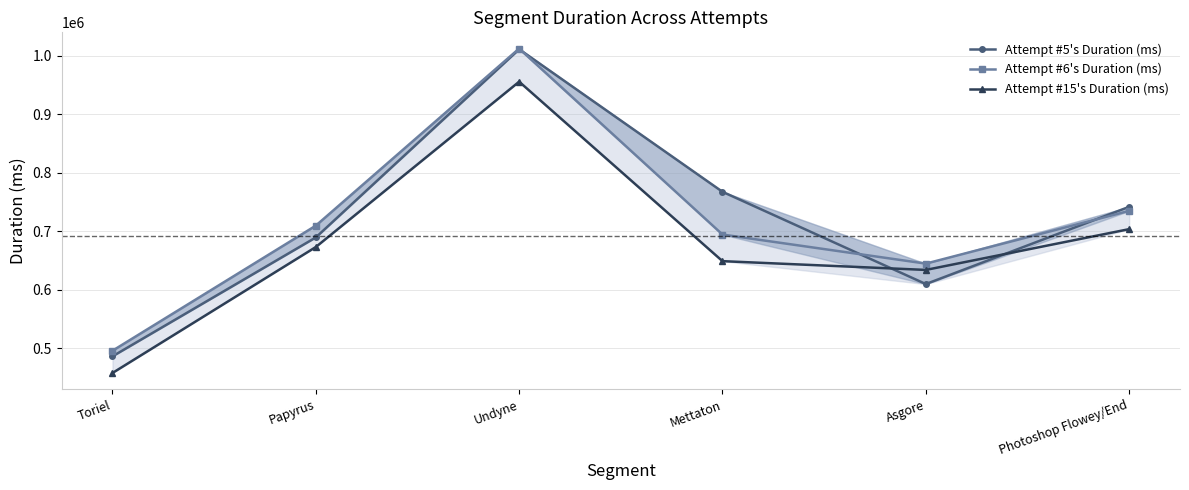

Count the number of data series in this chart.

3